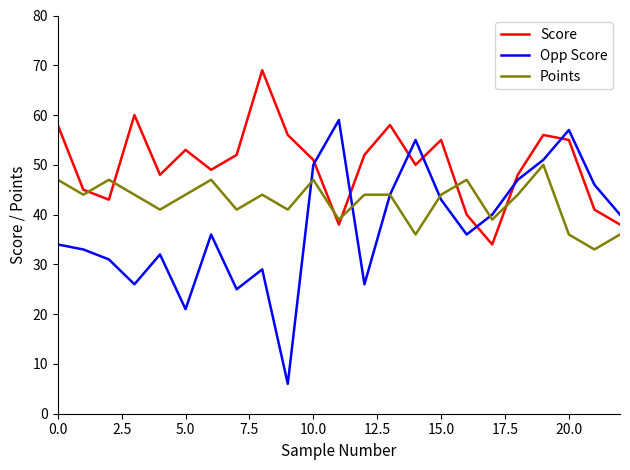

How many lines are shown in the chart?

3